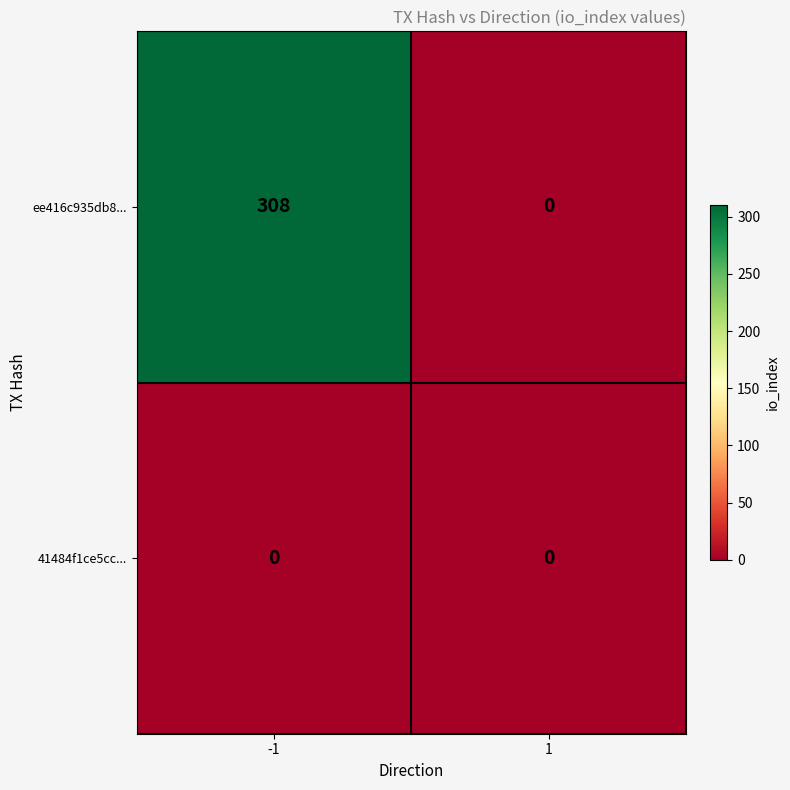

At which category is the sum across all series the highest?

-1